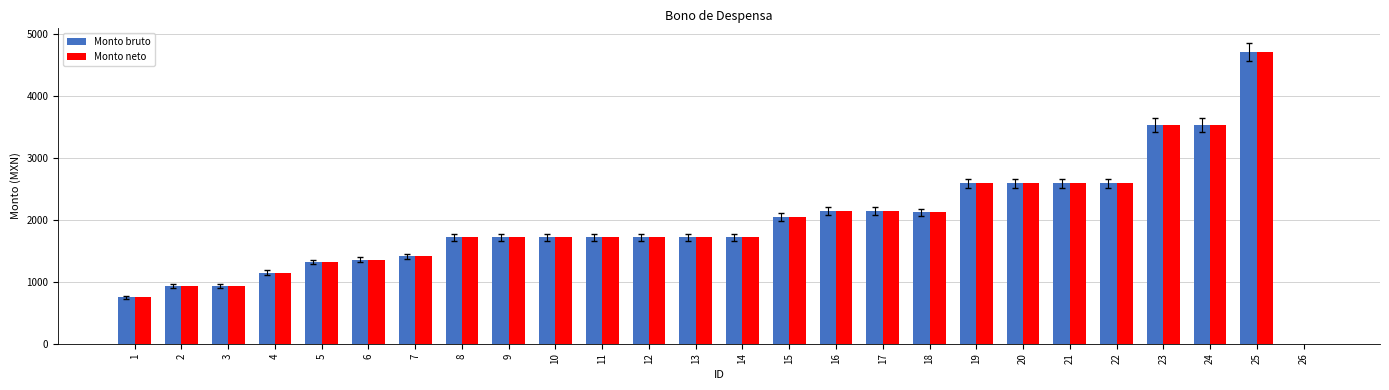

What is the maximum value for Monto bruto?

4705.9